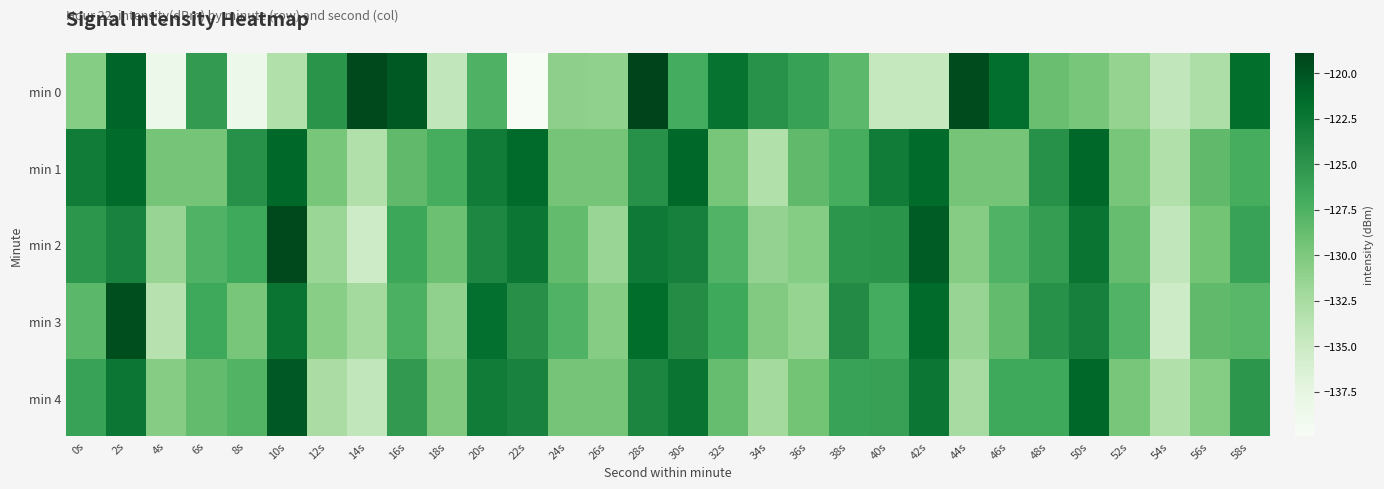

Which series changed the most between 4s and 30s?

min 0